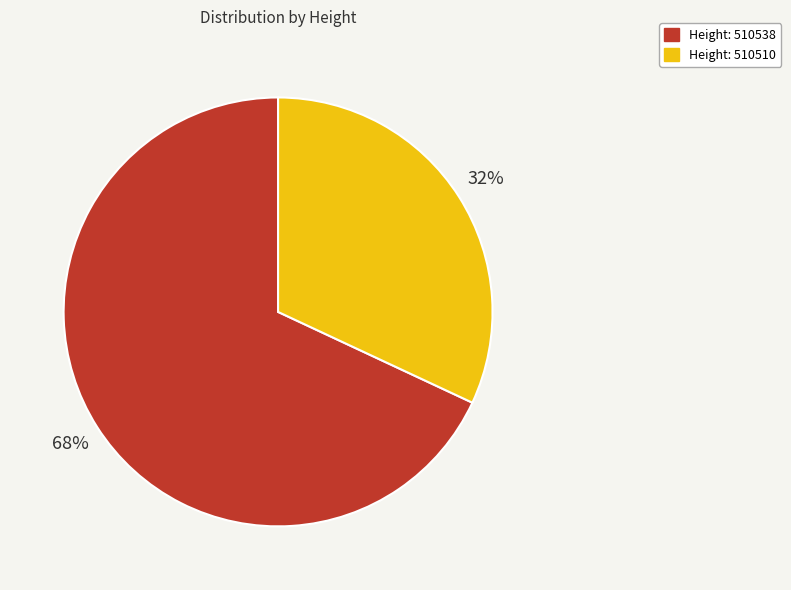

Does any single category account for the majority?

Yes